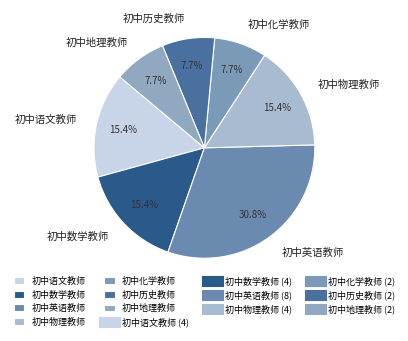

To the nearest percent, what portion does 初中语文教师 represent?

15%